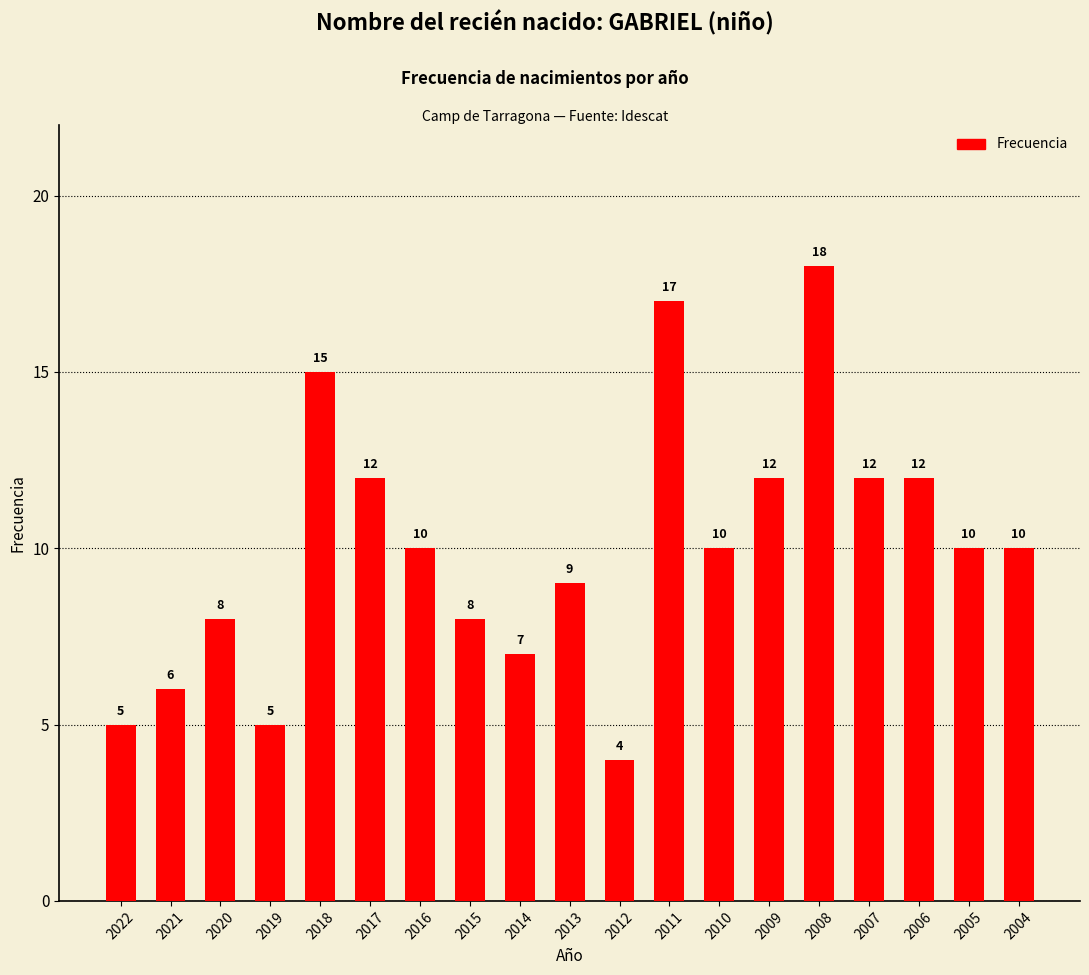

True or false: the data shows 30 at 2008.

False